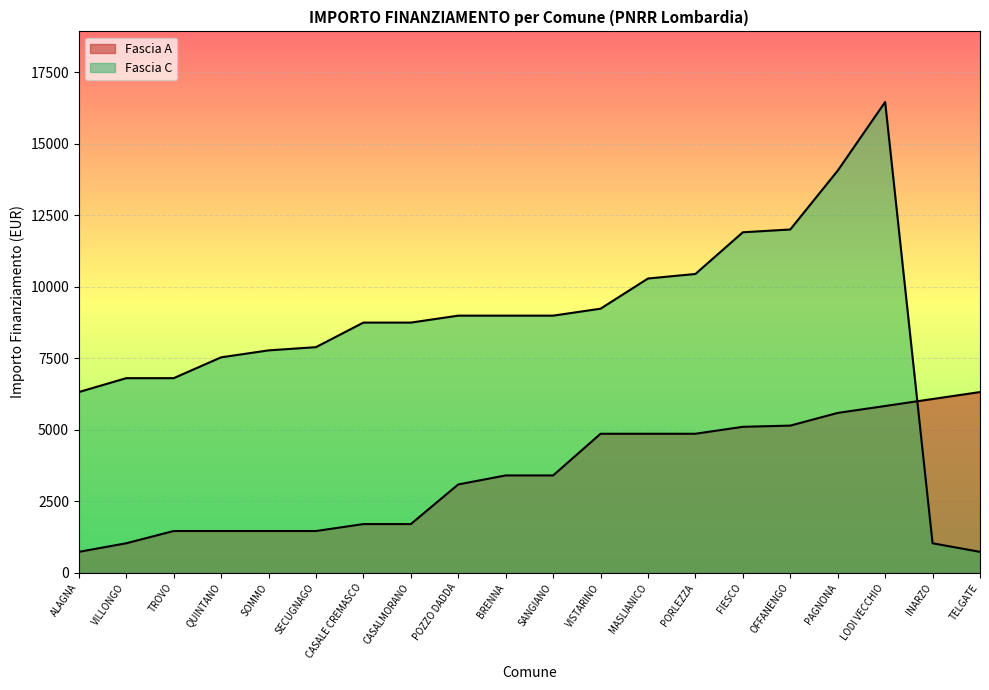

How many intersections are there between Fascia A and Fascia C?

1